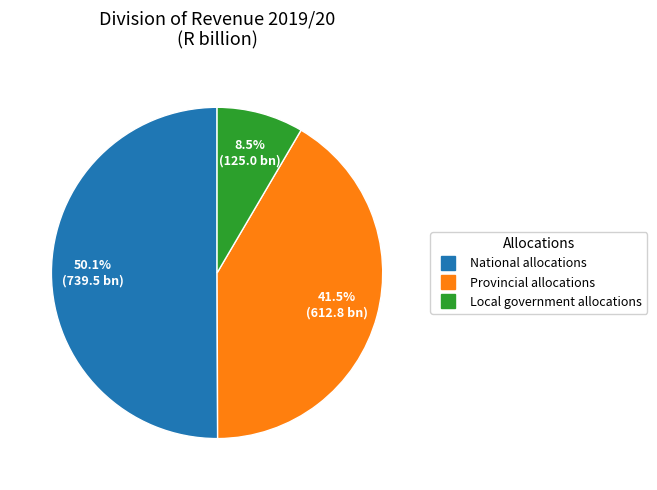

Which slice represents more than half of the pie?

National allocations